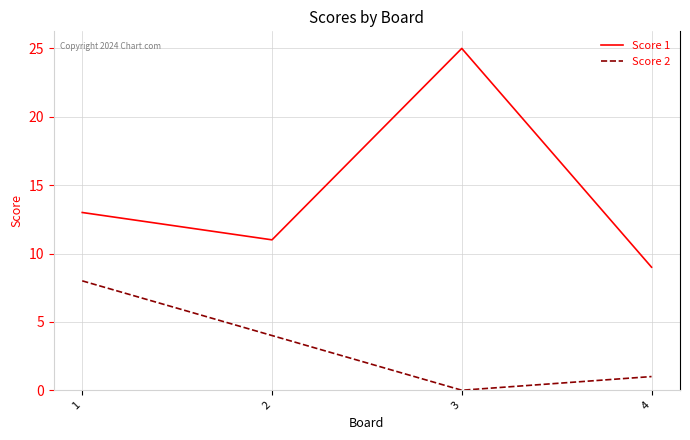

True or false: Score 2 and Score 1 cross at least once.

False